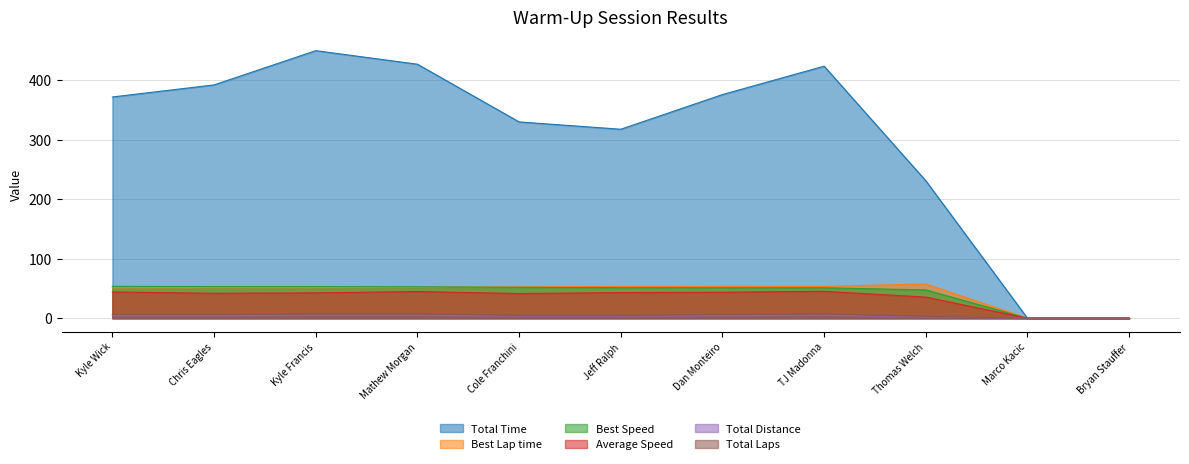

Reading left to right, list all the values displayed in this chart.

Total Time: 371.8	392.1	449.7	426.9	329.9	317.6	375.9	423.6	231.0	0.0	0.0
Best Lap time: 51.2	51.4	51.5	51.8	52.7	53.3	53.5	53.5	57.5	0.0	0.0
Best Speed: 53.5	53.2	53.1	52.8	51.9	51.3	51.2	51.1	47.6	0.0	0.0
Average Speed: 44.2	41.9	42.6	44.9	41.5	43.1	43.7	45.2	35.5	0.0	0.0
Total Distance: 4.6	4.6	5.3	5.3	3.8	3.8	4.6	5.3	2.3	0.0	0.0
Total Laps: 6.0	6.0	7.0	7.0	5.0	5.0	6.0	7.0	3.0	0.0	0.0